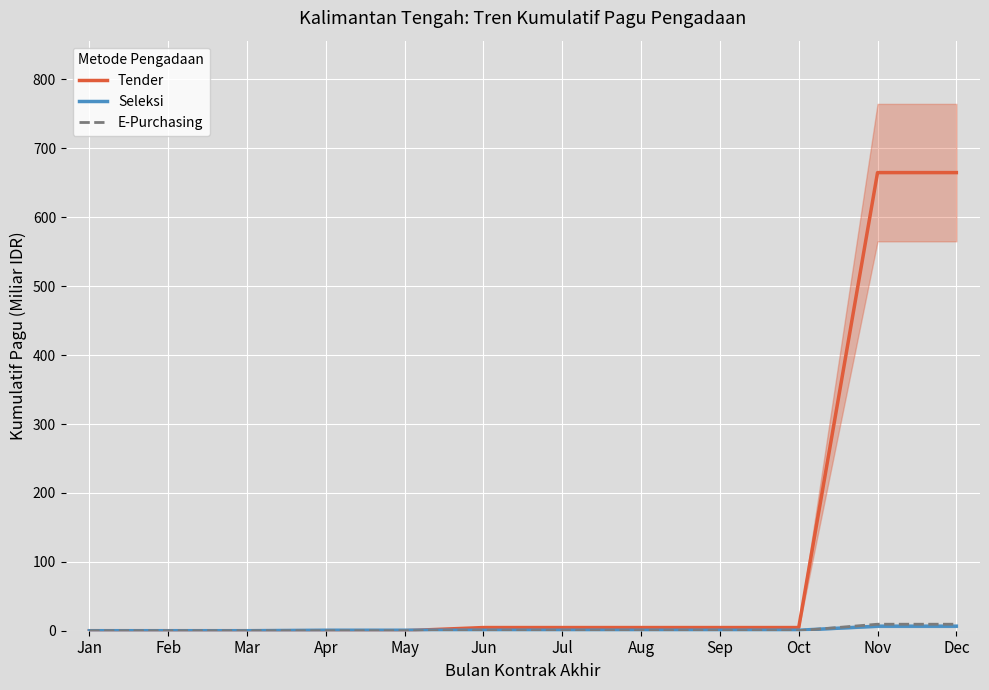

Rank the series at Dec from lowest to highest value.

Seleksi, E-Purchasing, Tender